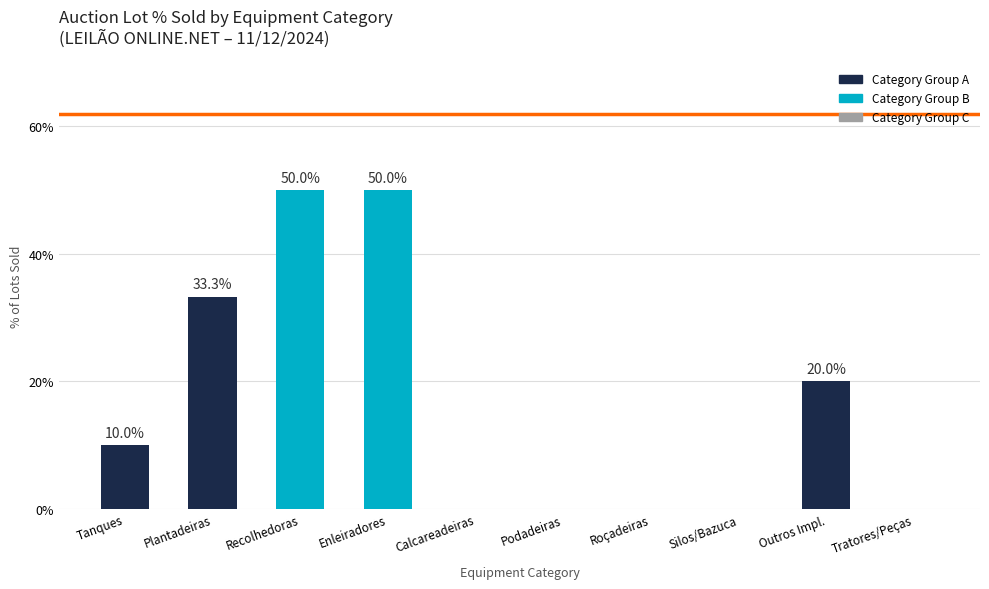

Where is the data nearest to the value 25?

Outros Impl.